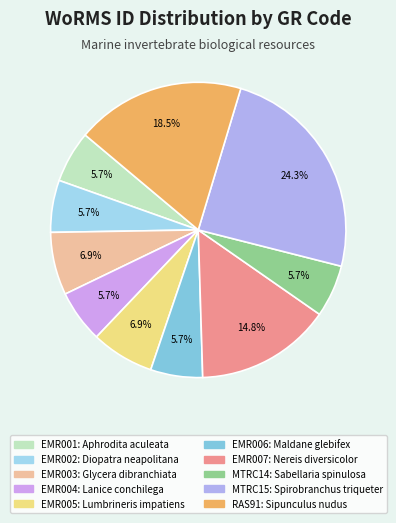

Rank the categories by value from highest to lowest.

MTRC15, RAS91, EMR007, EMR005, EMR003, EMR004, MTRC14, EMR002, EMR006, EMR001